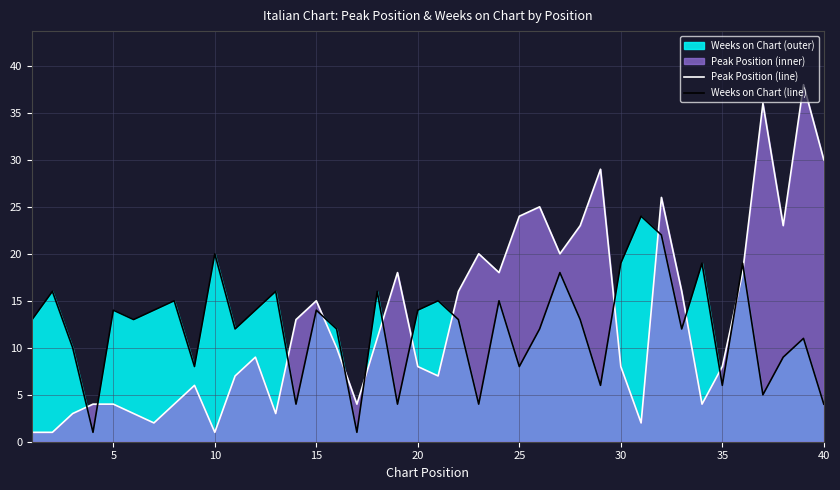

True or false: Peak Position (line) has a value of 5 at 35.

False